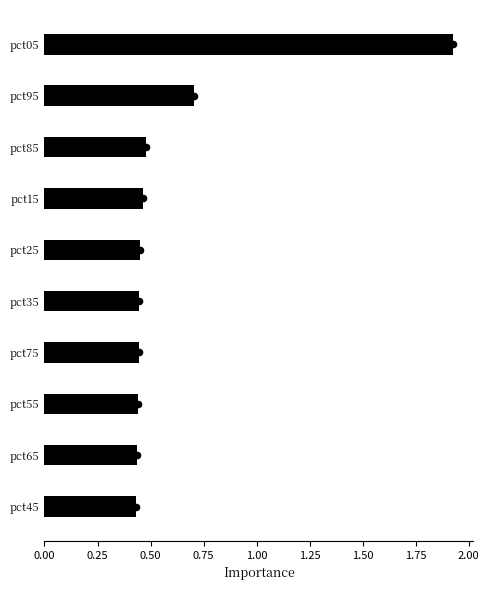

What is the change in value from pct85 to pct95?

+0.2